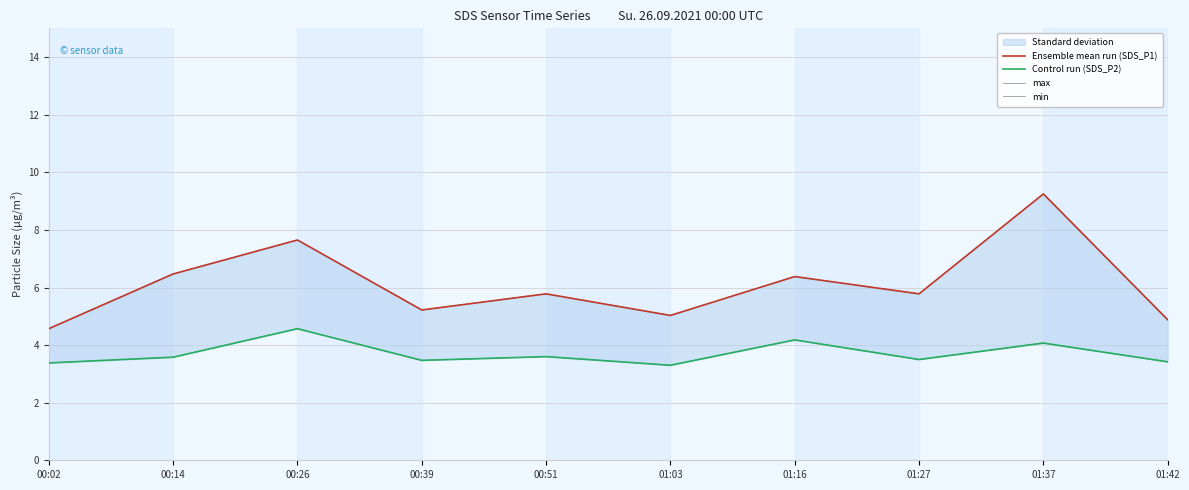

What is the total value across all series at 00:02?

15.9